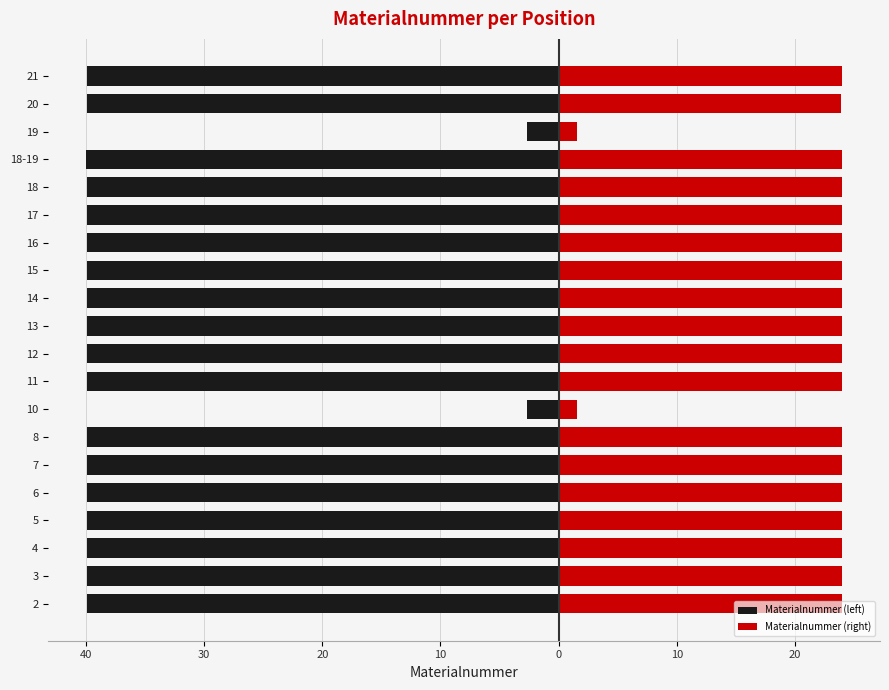

What are all the series names shown in the legend?

Materialnummer (left), Materialnummer (right)